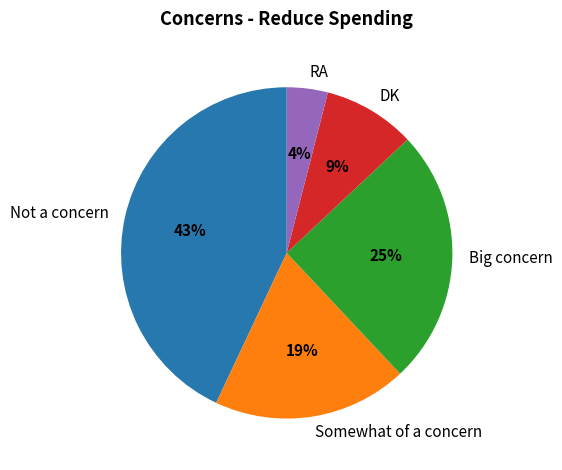

How many segments does this pie chart have?

5